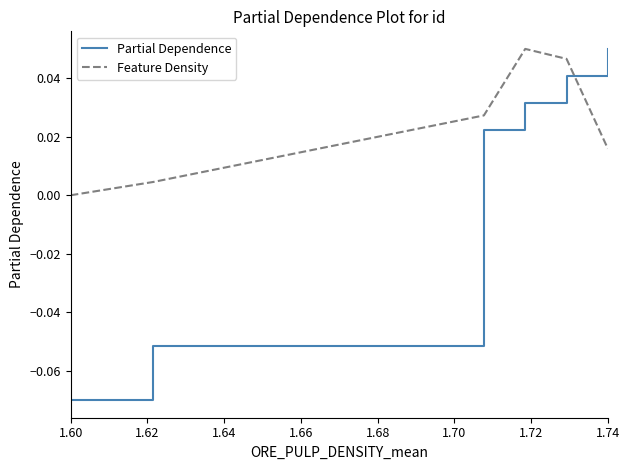

True or false: Feature Density and Partial Dependence intersect in this chart.

True